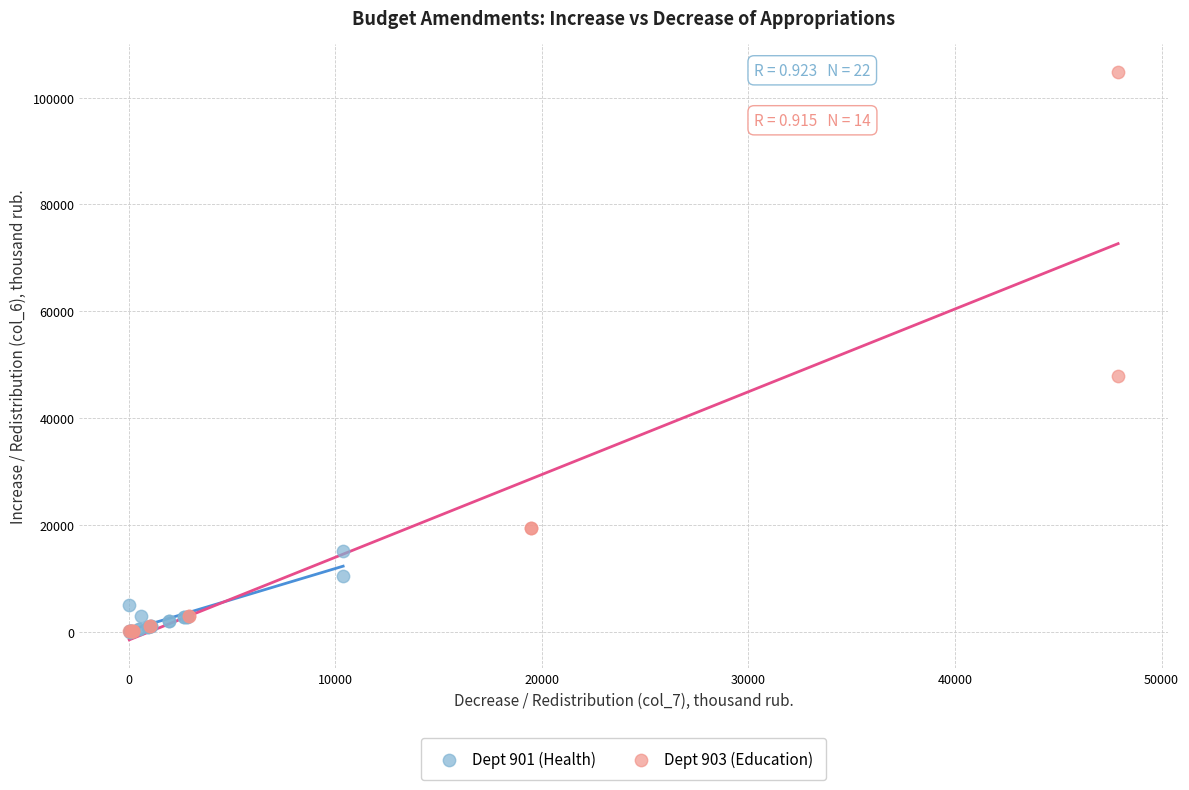

Which series reaches the maximum Y coordinate?

Dept 903 (Education)